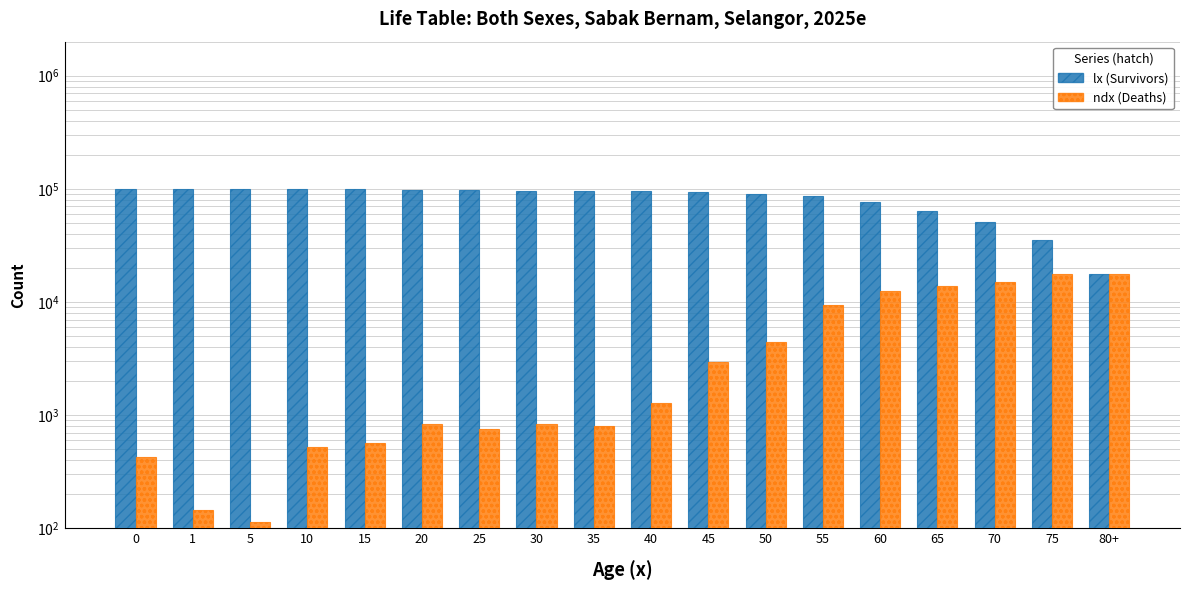

What is the label of the 4th bar from the right?

65